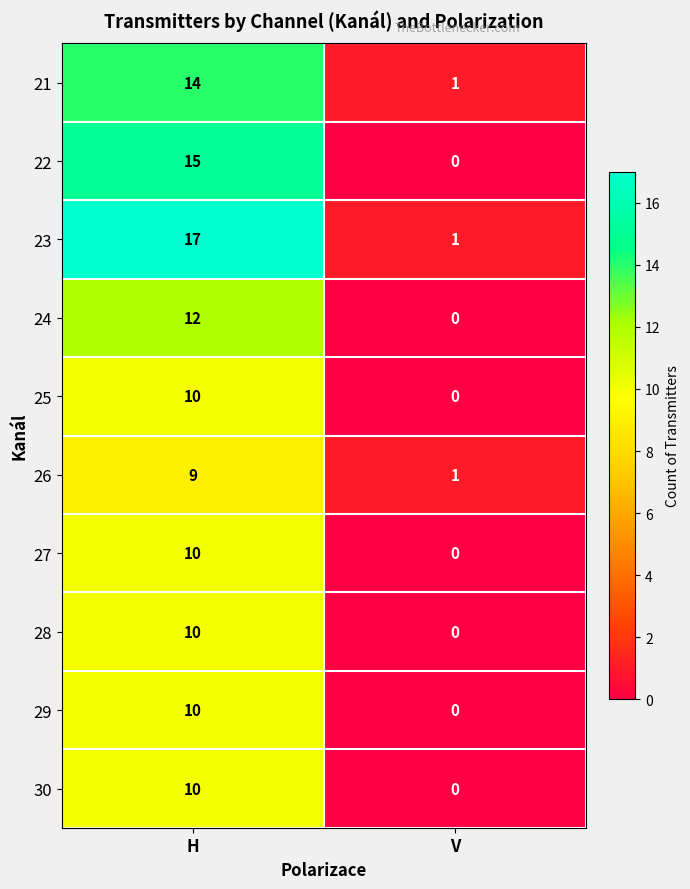

True or false: 29 has a value of 10 at H.

True